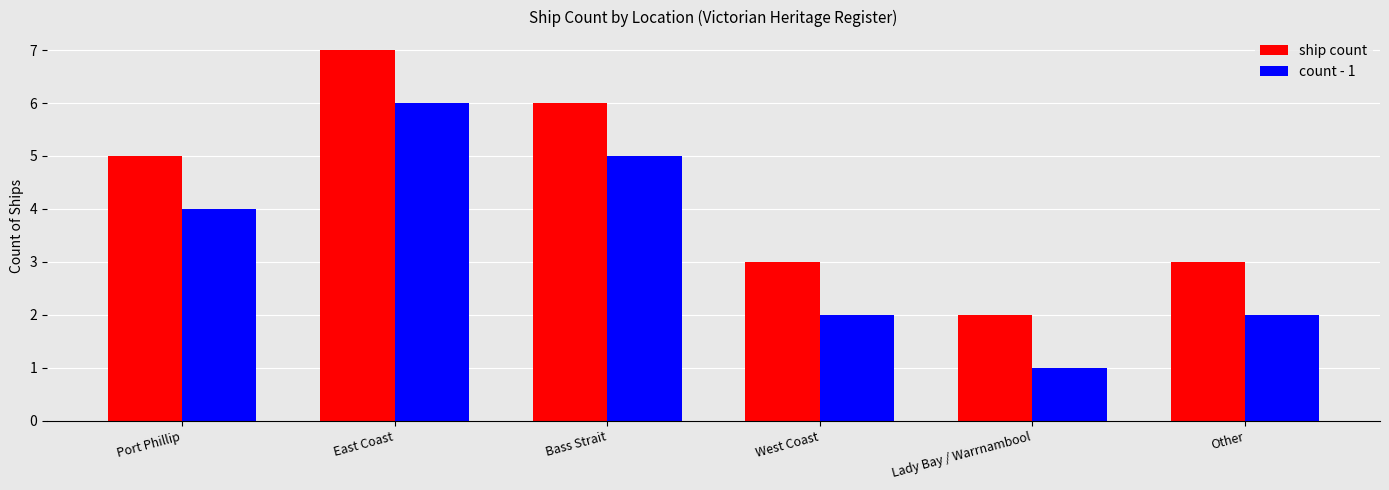

Which category has the highest value in the count - 1 series?

East Coast